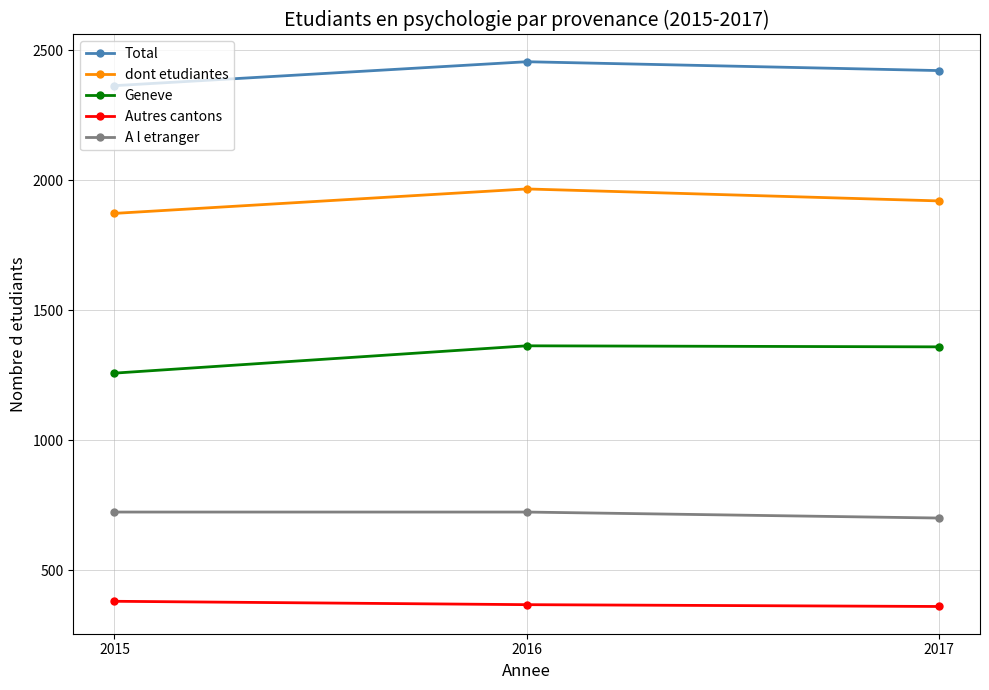

Is it true that A l etranger equals 1095 at 2017?

False